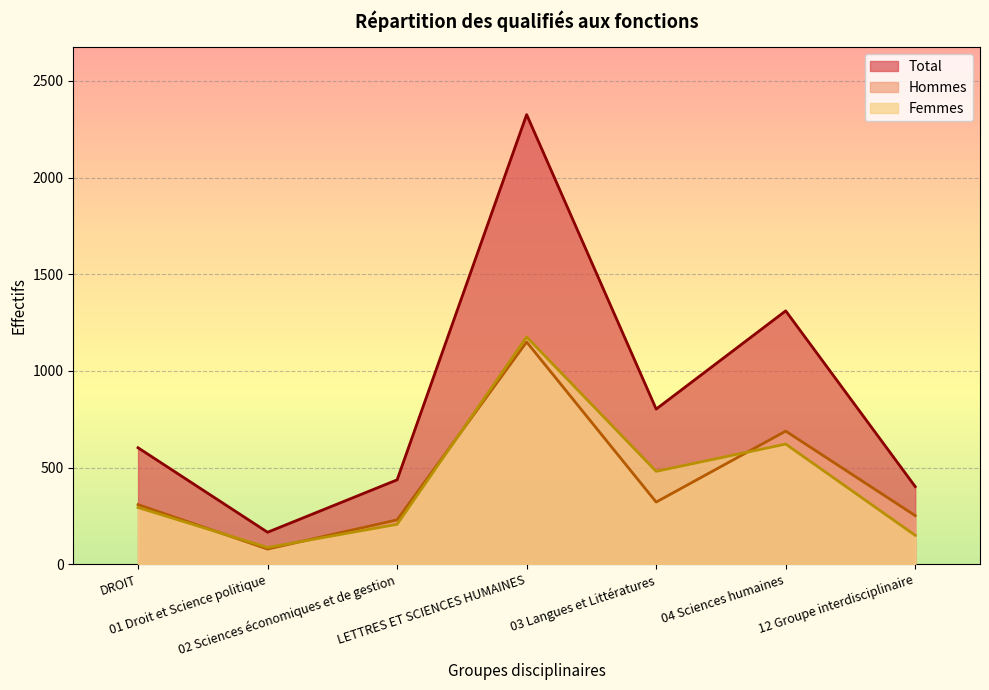

Which series changed the most between 02 Sciences économiques et de gestion and 12 Groupe interdisciplinaire?

Femmes